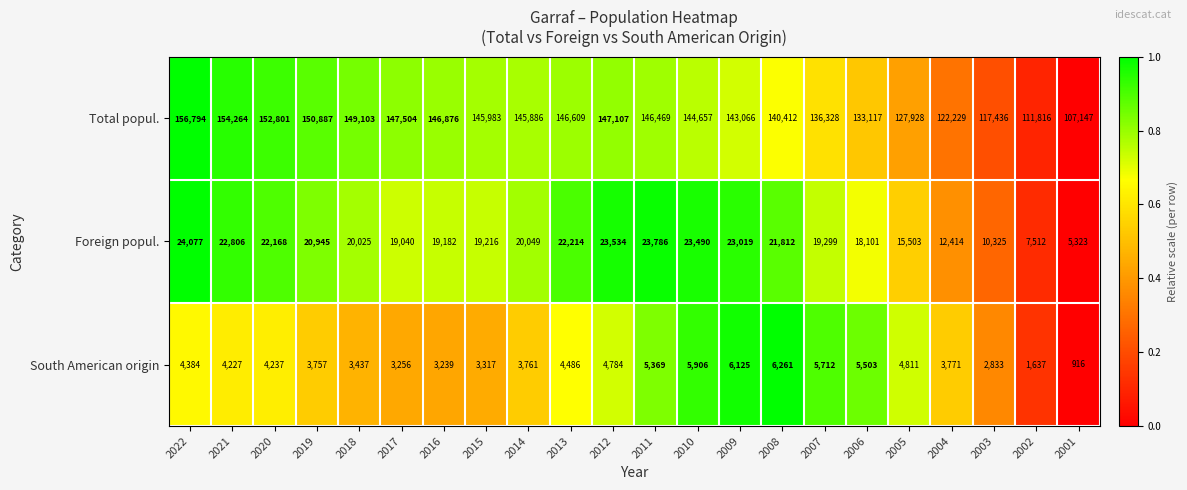

Where does the Total popul. series first go above 145983?

2022